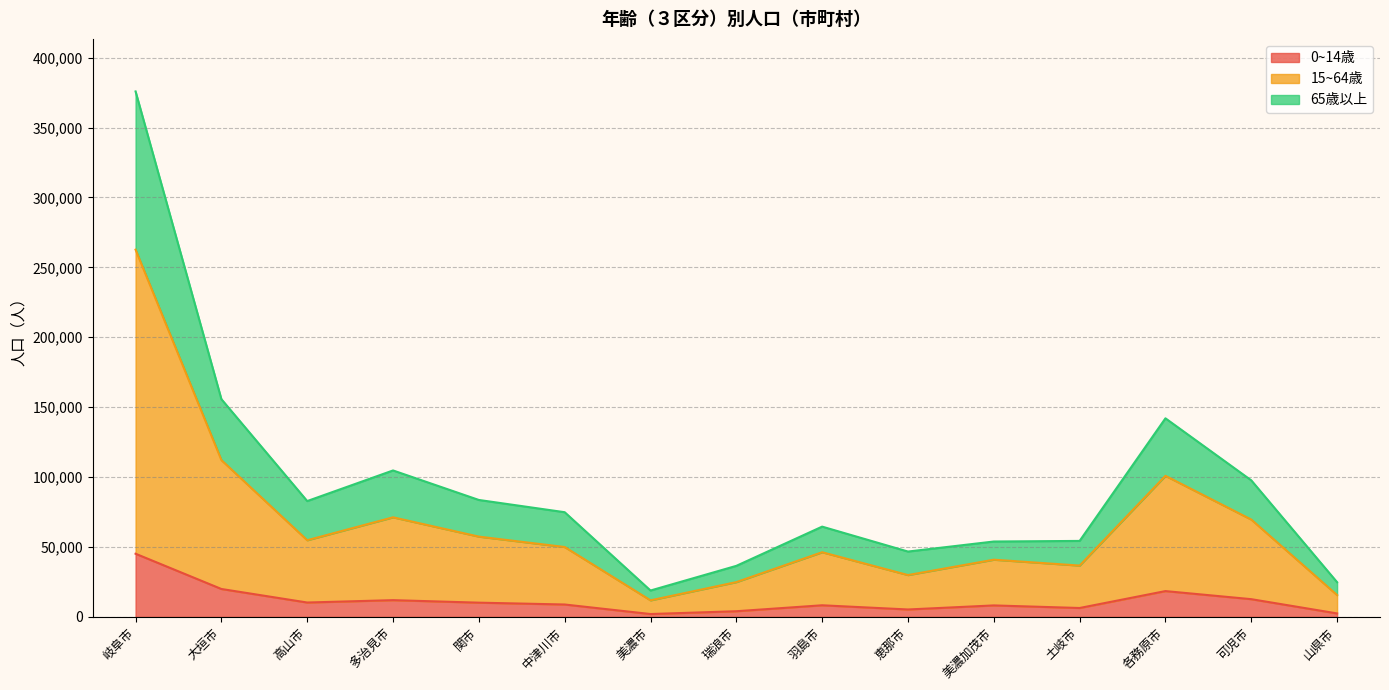

True or false: 15~64歳 and 0~14歳 cross at least once.

False